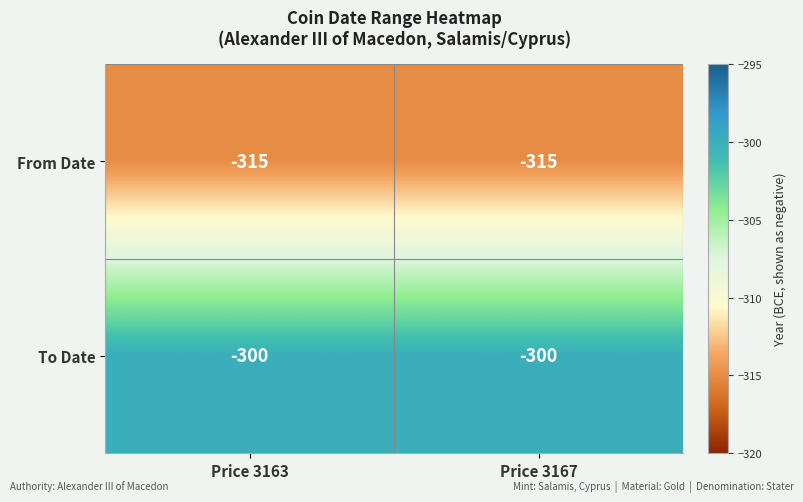

True or false: From Date has a value of -520 at Price 3163.

False